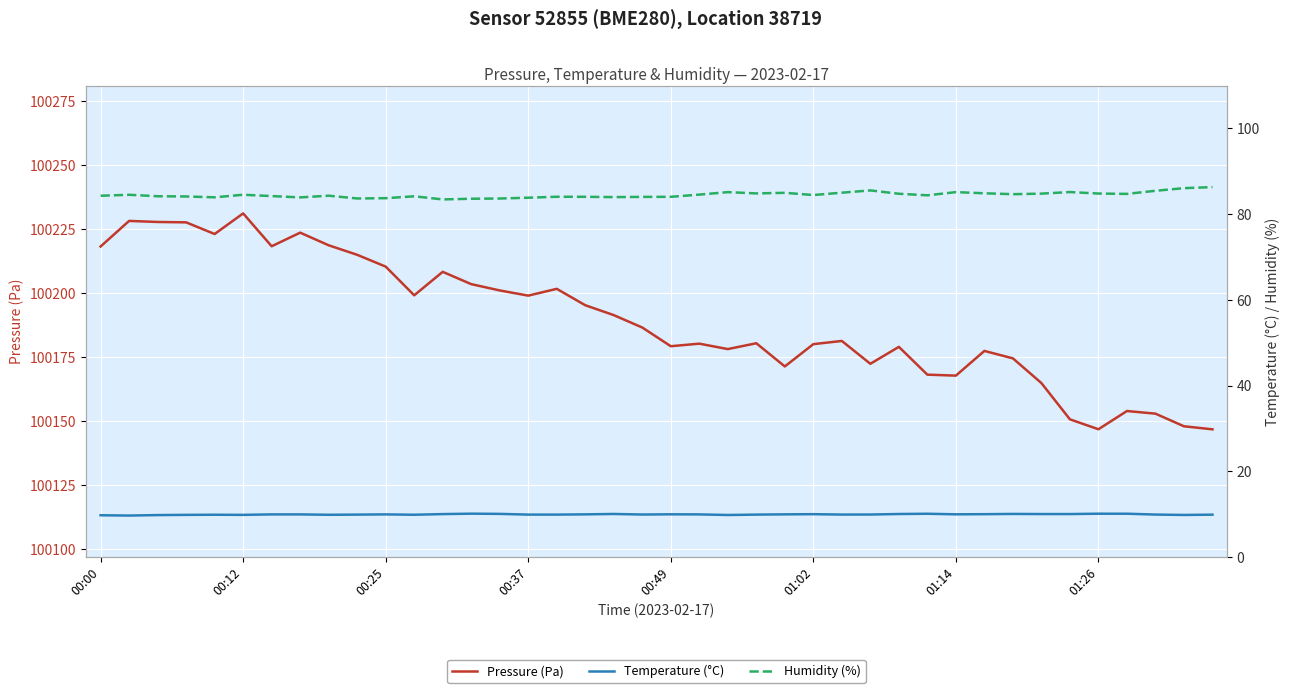

The Pressure (Pa) series shows 141836.1 at 00:37. True or false?

False